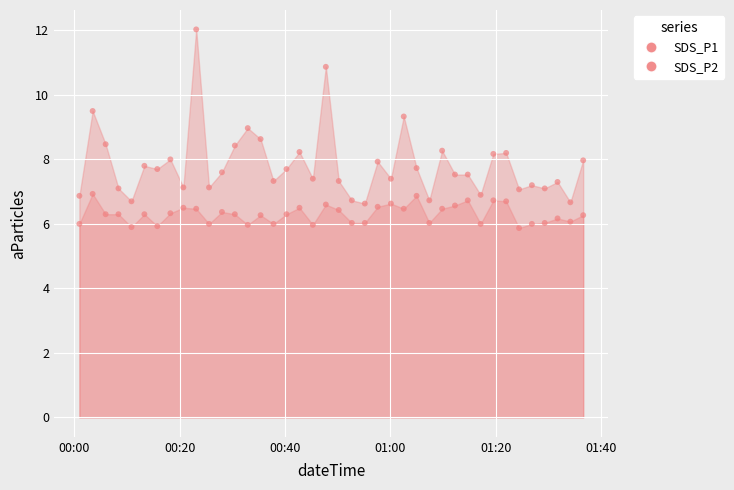

Count the number of points in this scatter plot.

80